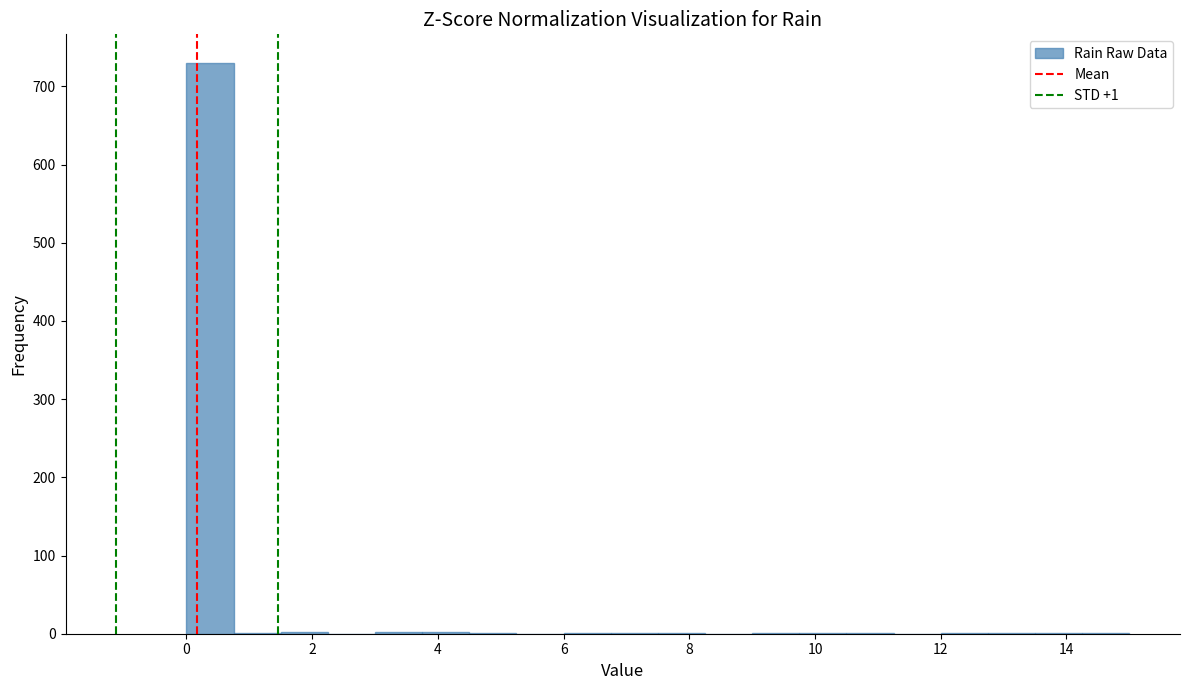

Read against the x-axis, roughly where is the centre of the tallest bar?

0.4